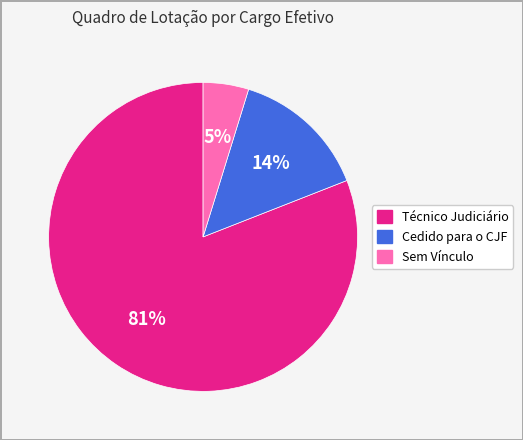

Count the number of slices in the pie.

3